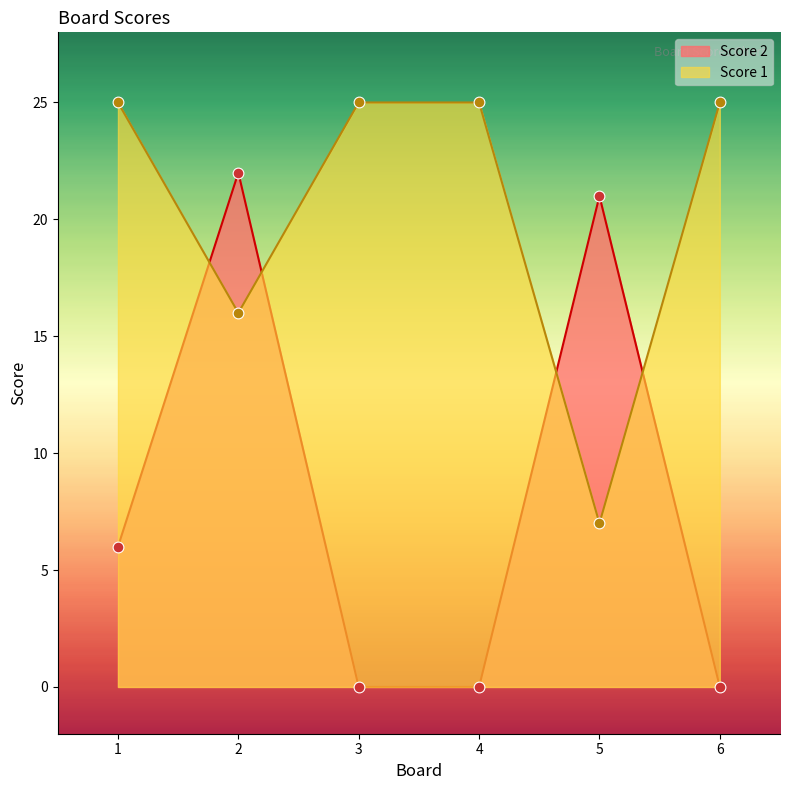

Which series has the largest total across all categories?

Score 1